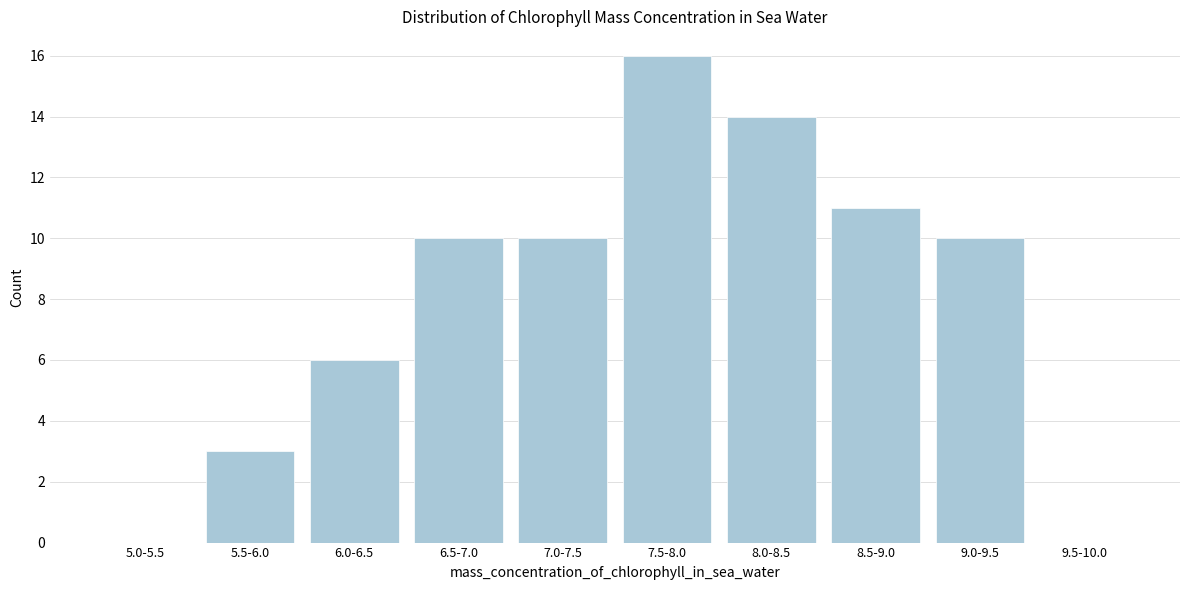

Reading left to right, transcribe all the data shown in this chart.

5.0-5.5=0	5.5-6.0=3	6.0-6.5=6	6.5-7.0=10	7.0-7.5=10	7.5-8.0=16	8.0-8.5=14	8.5-9.0=11	9.0-9.5=10	9.5-10.0=0